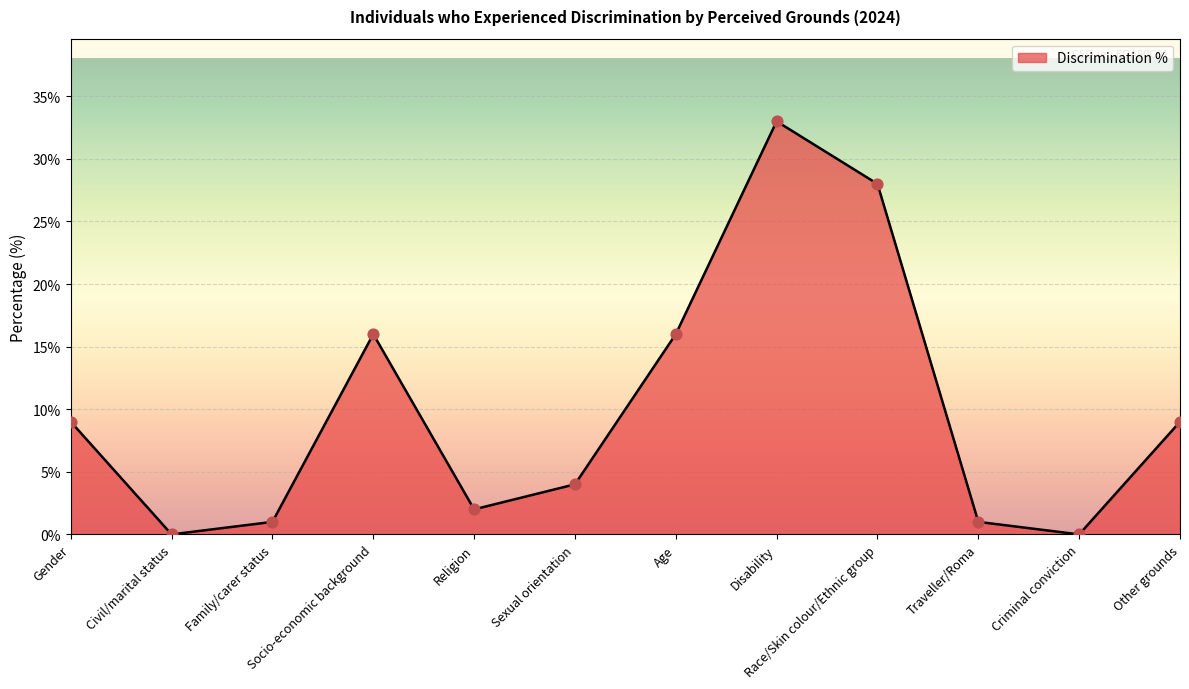

Between Civil/marital status and Sexual orientation, which is larger?

Sexual orientation